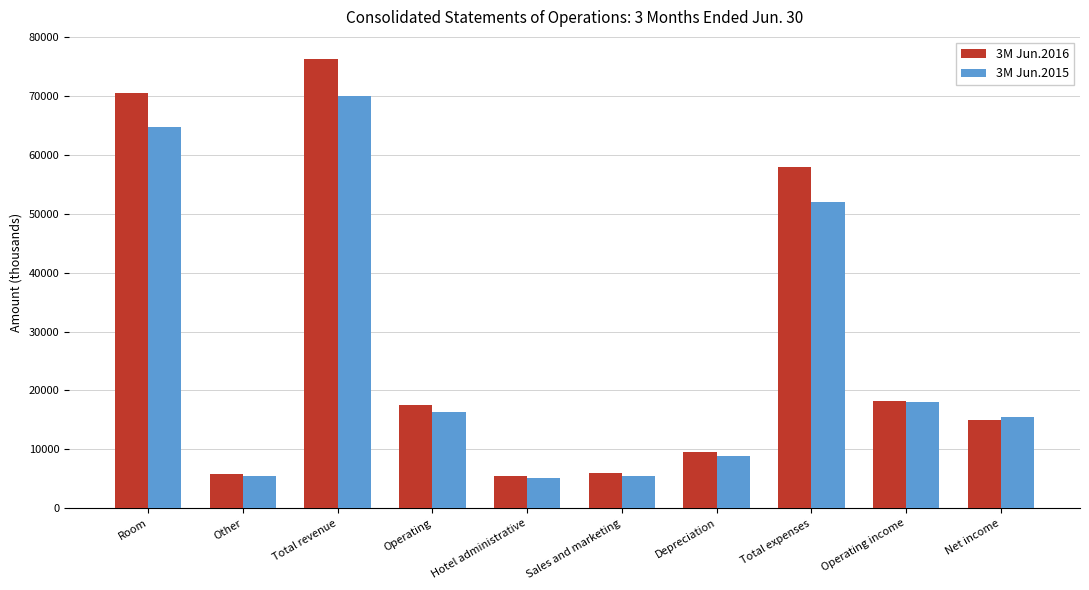

What is the label of the 2nd bar from the left?

Other